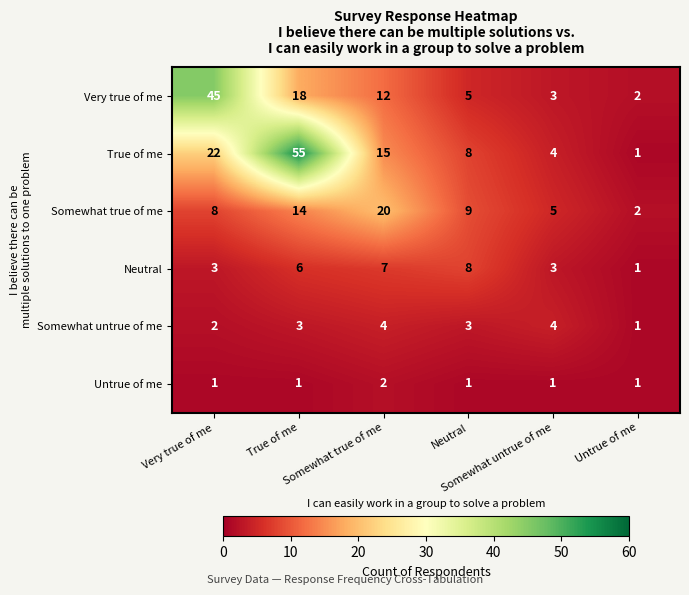

What is the difference between the highest and lowest values at Very true of me?

44